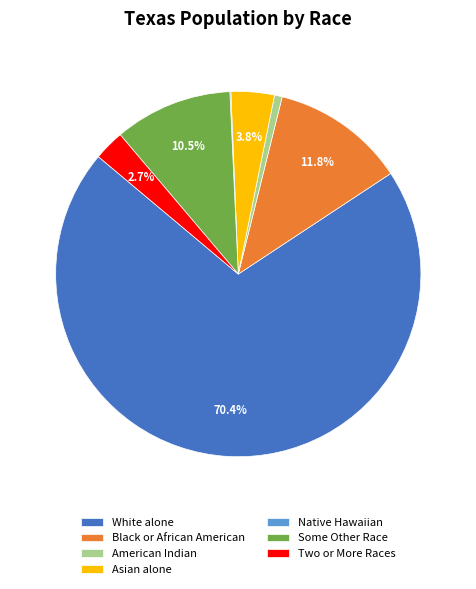

Between White alone and American Indian, which is larger?

White alone